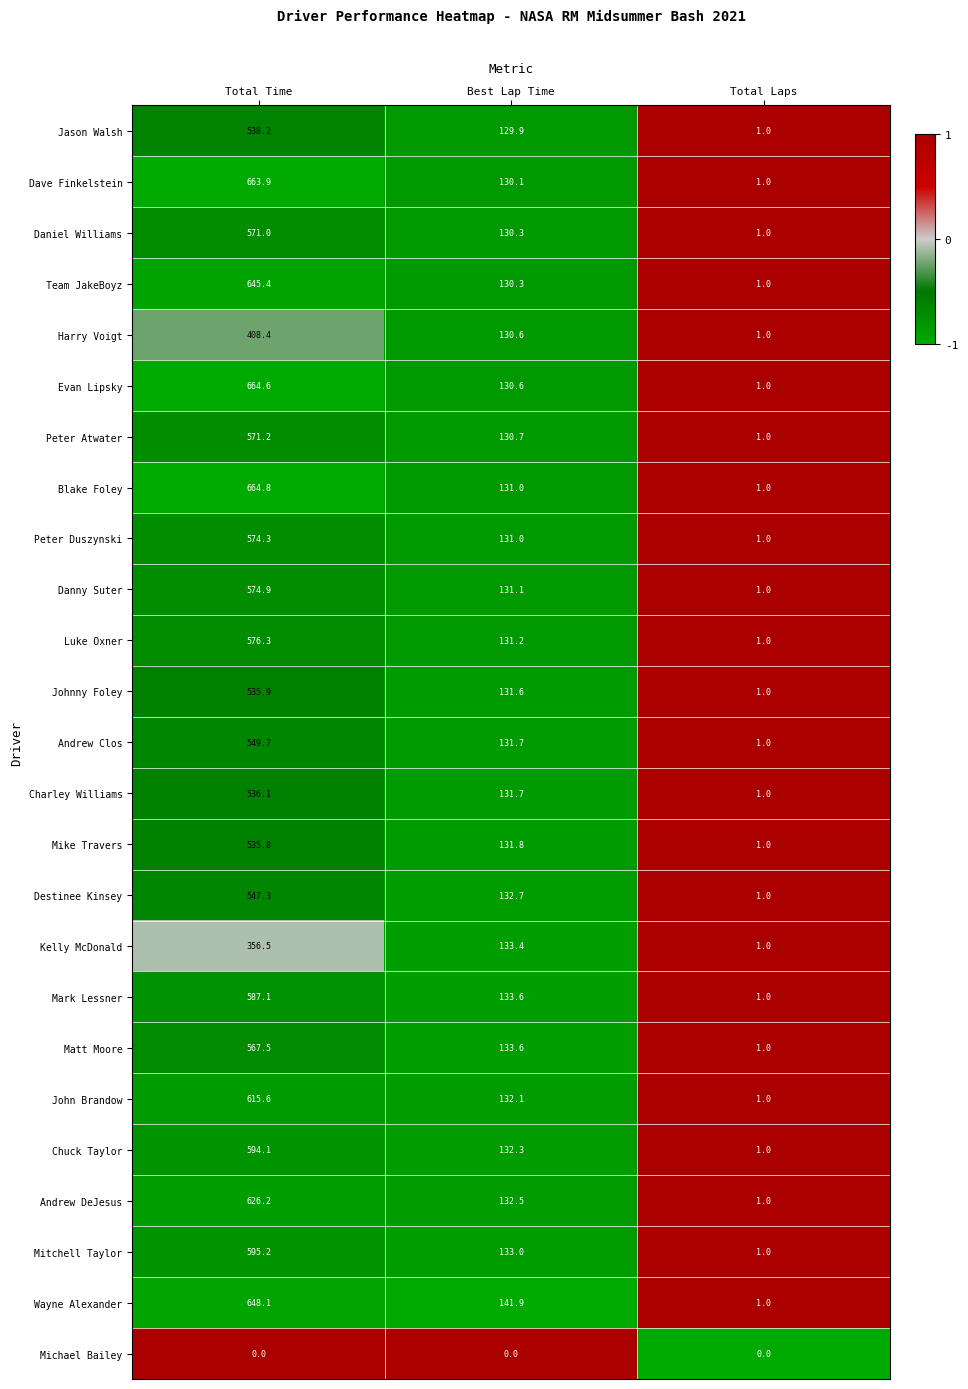

How many values in the Andrew DeJesus series exceed 132?

2